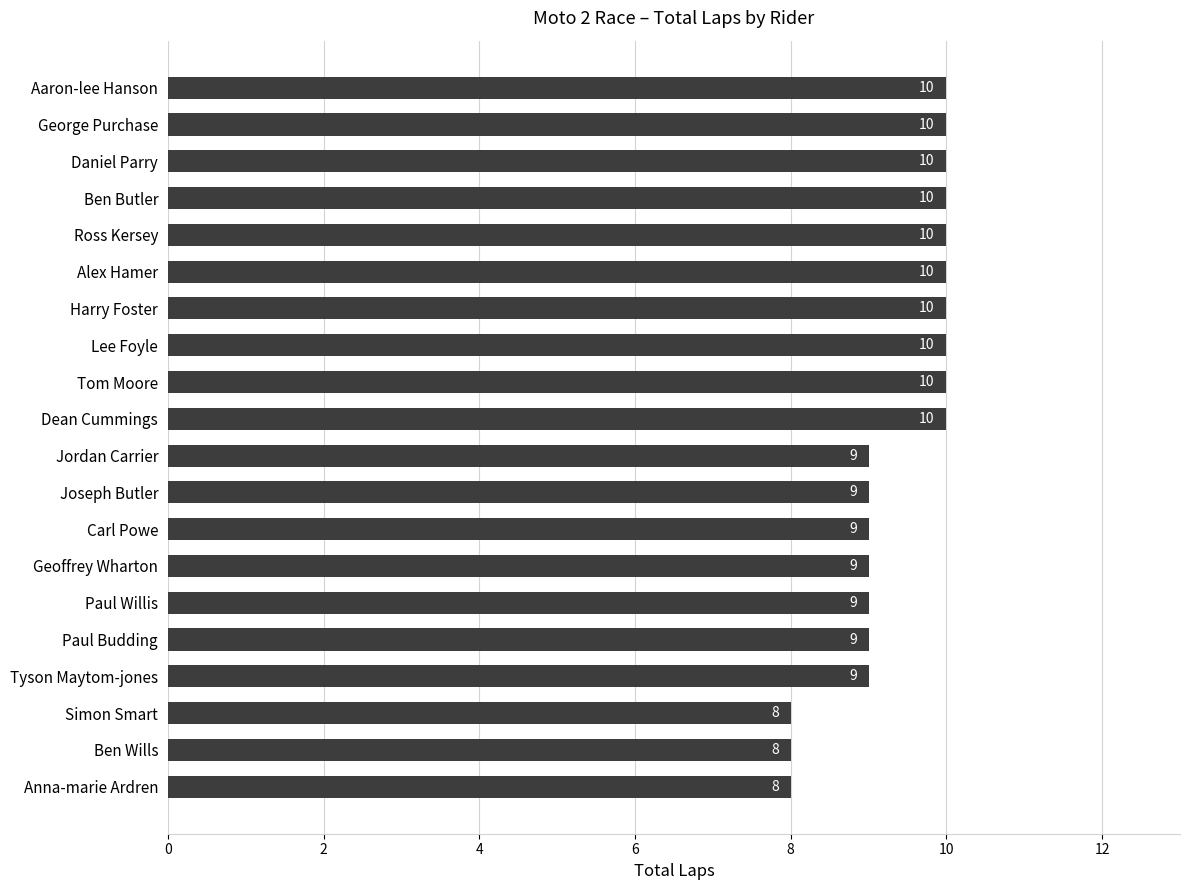

What is the average value?

9